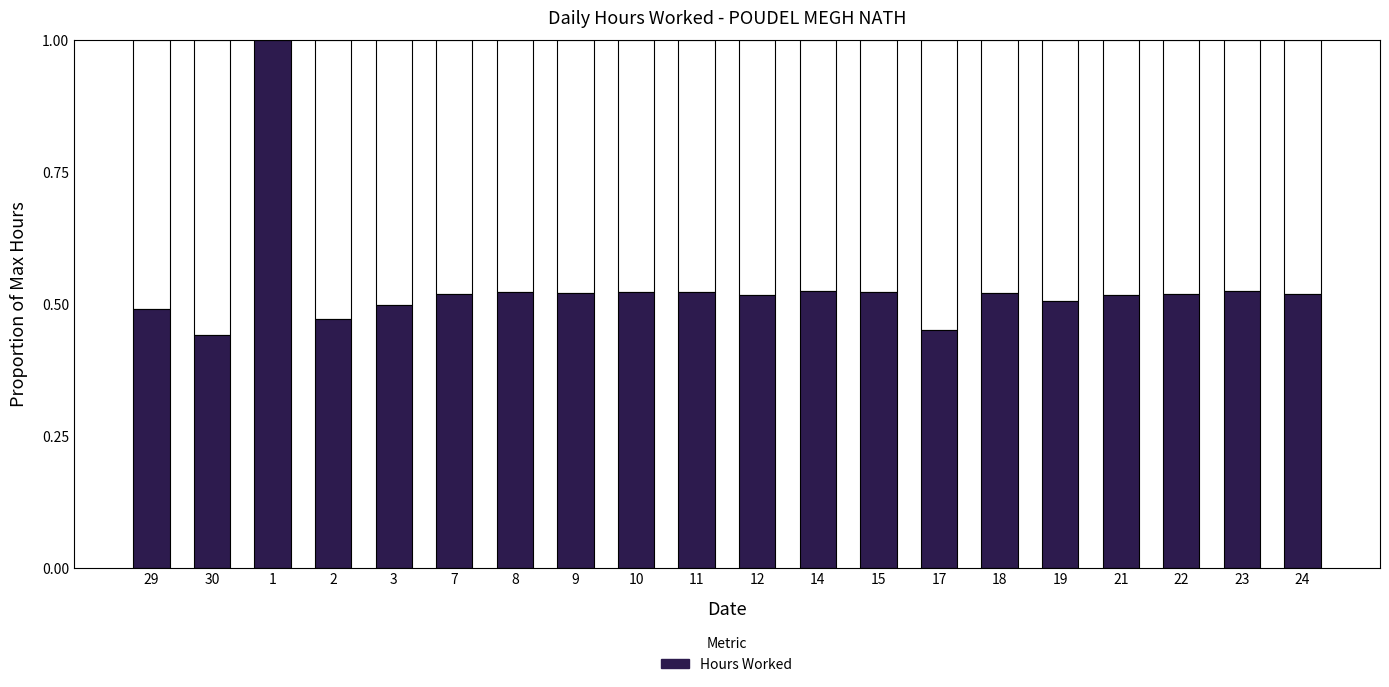

What is the sum of all values?

10.6